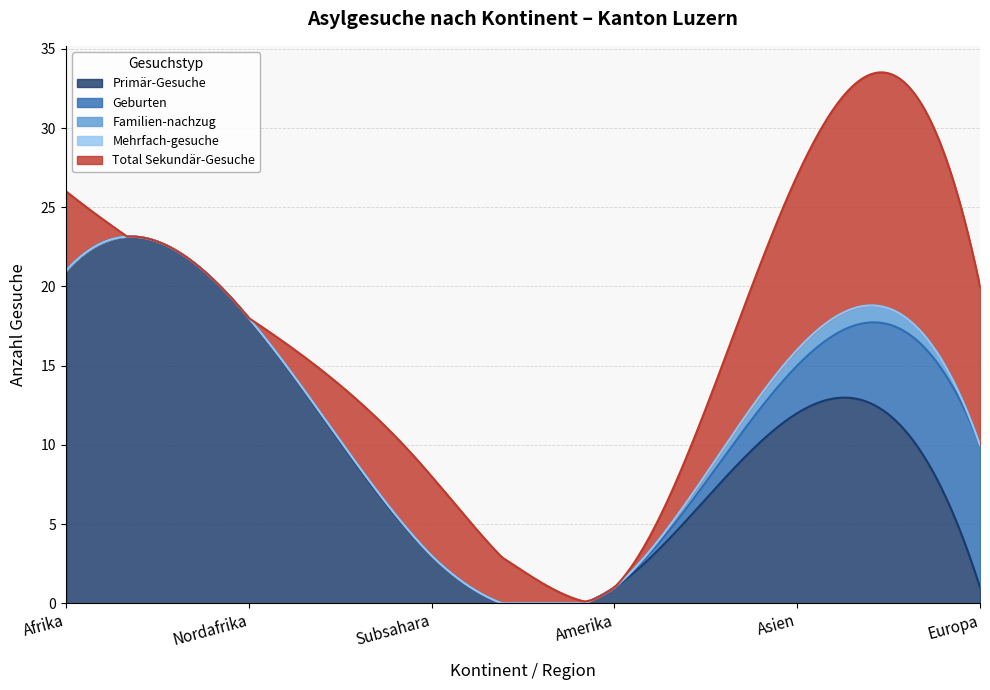

What is the difference between the highest and lowest values at Europa?

10